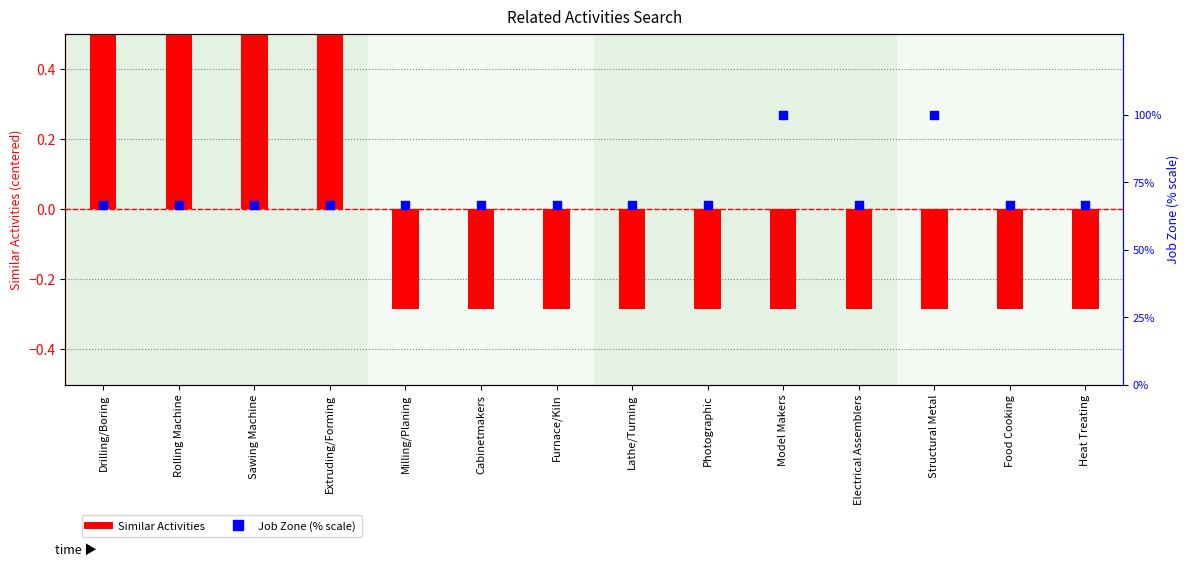

Which series has the widest spread of Y values?

Job Zone (% scale)